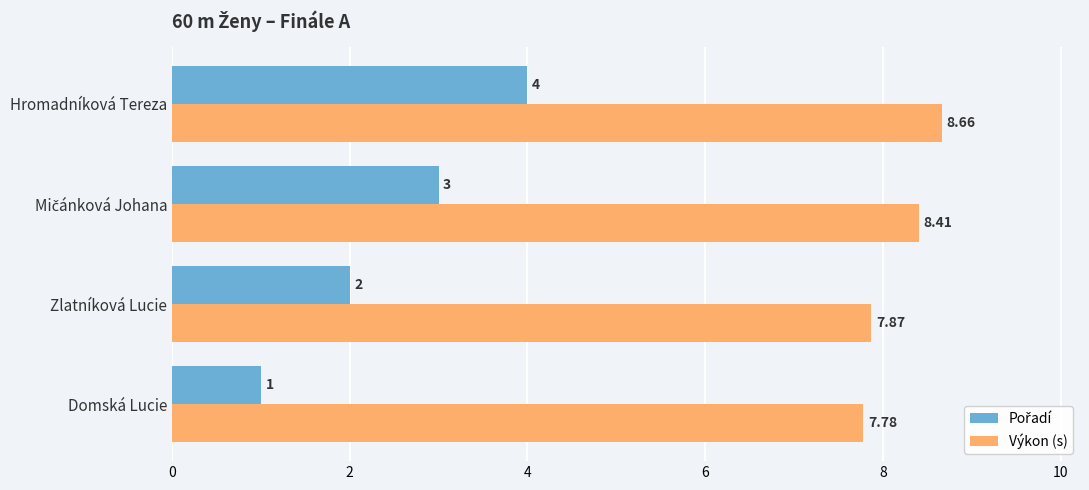

Which label corresponds to the largest value in the chart?

Hromadníková Tereza